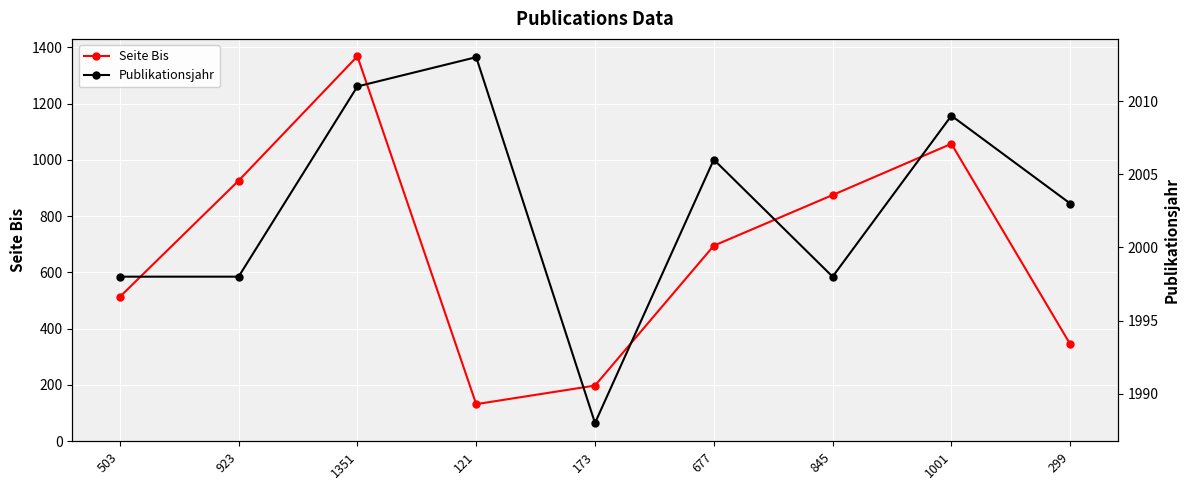

In Seite Bis, how many points are higher than both neighbors (excluding endpoints)?

2